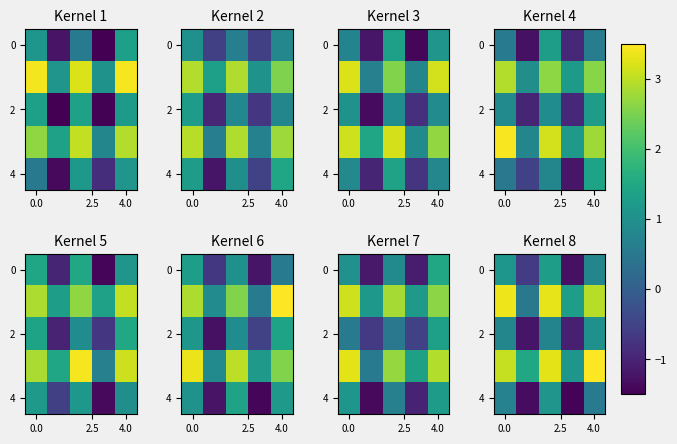

Where is row_2 nearest to the value 0?

4.0